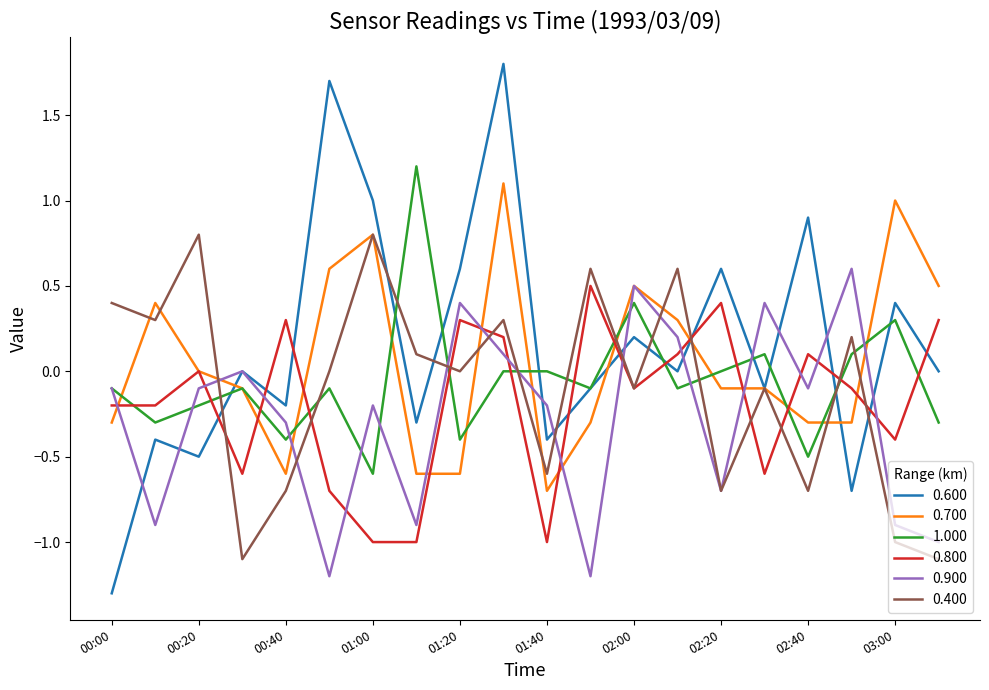

What is the smallest value displayed?

-1.3